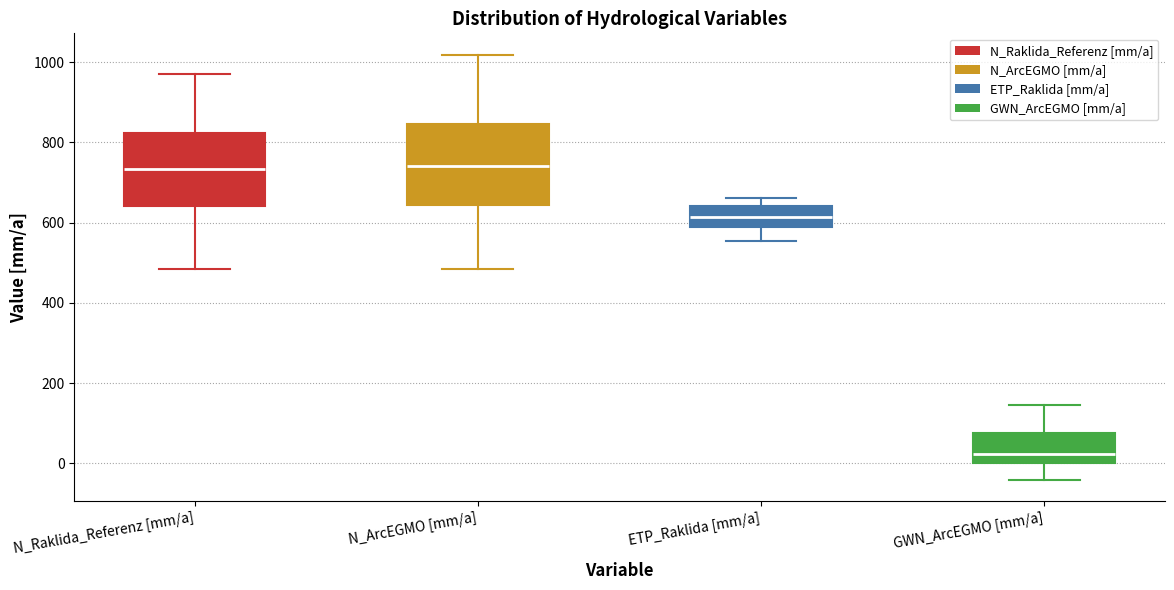

Reading left to right, transcribe this box plot: for each box, give where its median line is, the range the box spans, and where its two whiskers end, as read against the y-axis. The values are not printed on the chart, so give them approximately, as read against the axis.

N_Raklida_Referenz [mm/a]: median 740, box 640 to 820, whiskers 480 to 960
N_ArcEGMO [mm/a]: median 740, box 640 to 840, whiskers 480 to 1020
ETP_Raklida [mm/a]: median 620, box 580 to 640, whiskers 560 to 660
GWN_ArcEGMO [mm/a]: median 20, box 0 to 80, whiskers -40 to 140